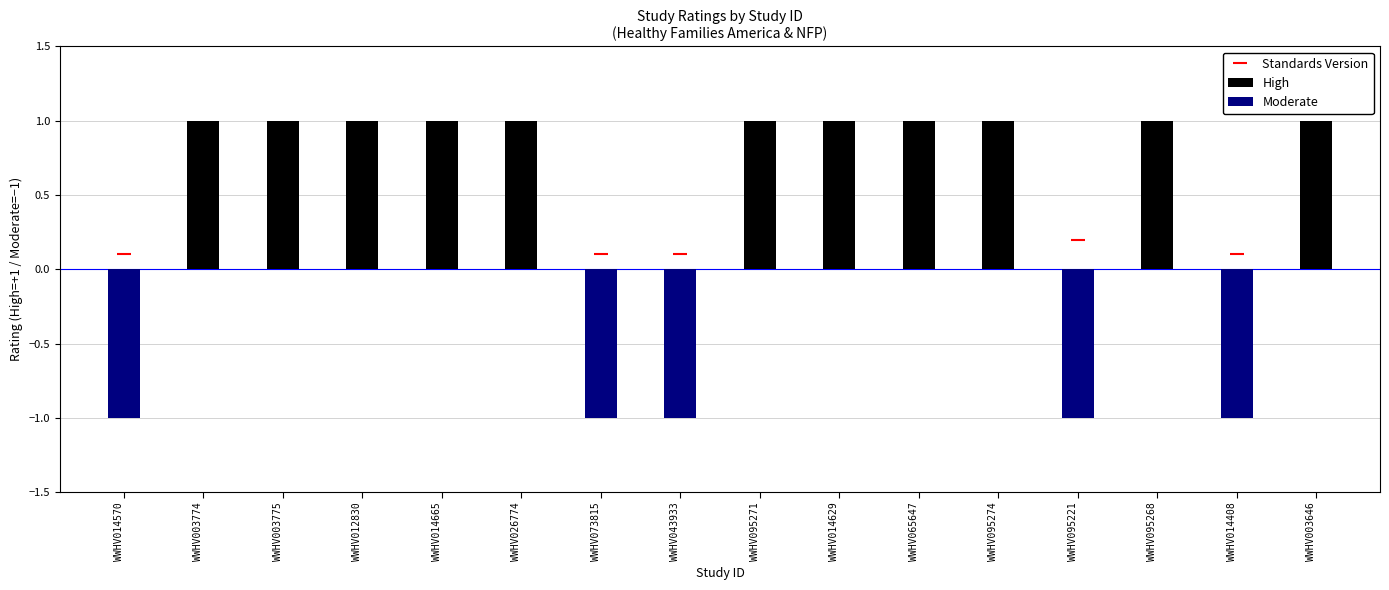

What is the smallest value displayed?

-1.0